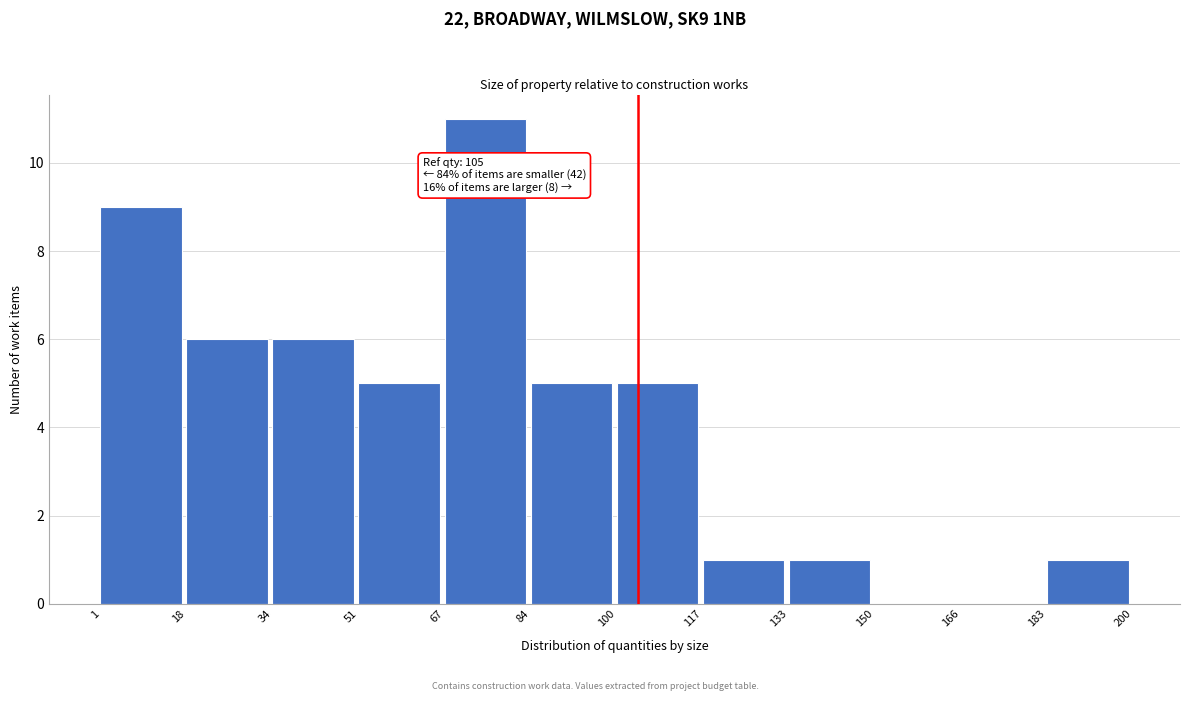

Over which range of the x-axis is the bar tallest?

67 to 84